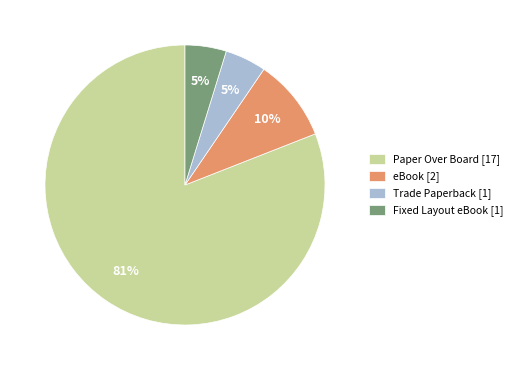

Which slice is the largest?

Paper Over Board [17]